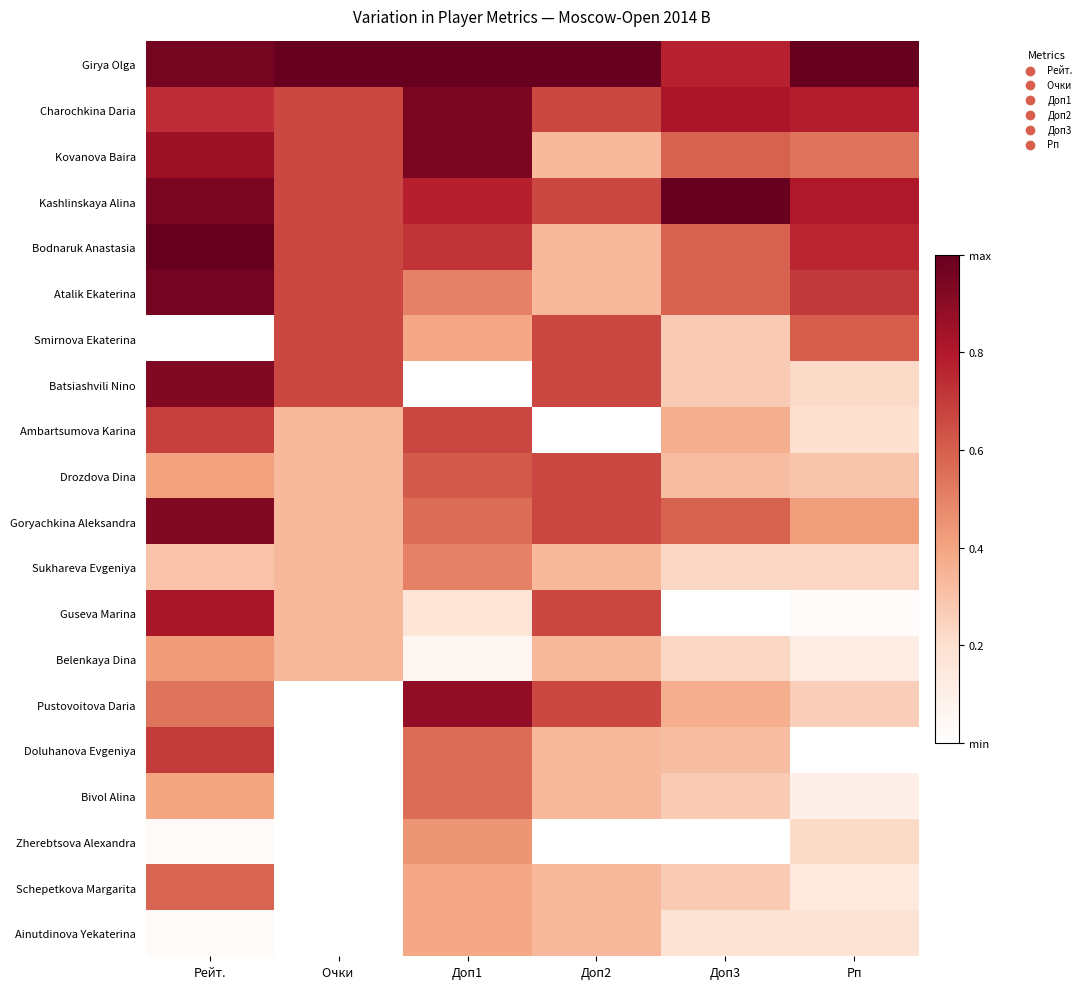

How many categories are shown in the chart?

6